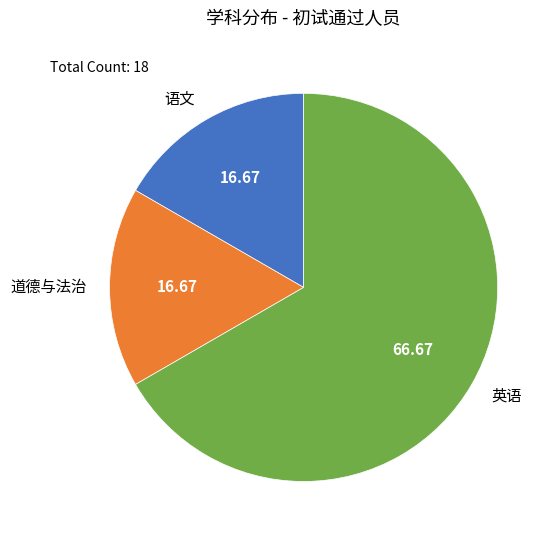

What is the largest slice in the pie chart?

英语